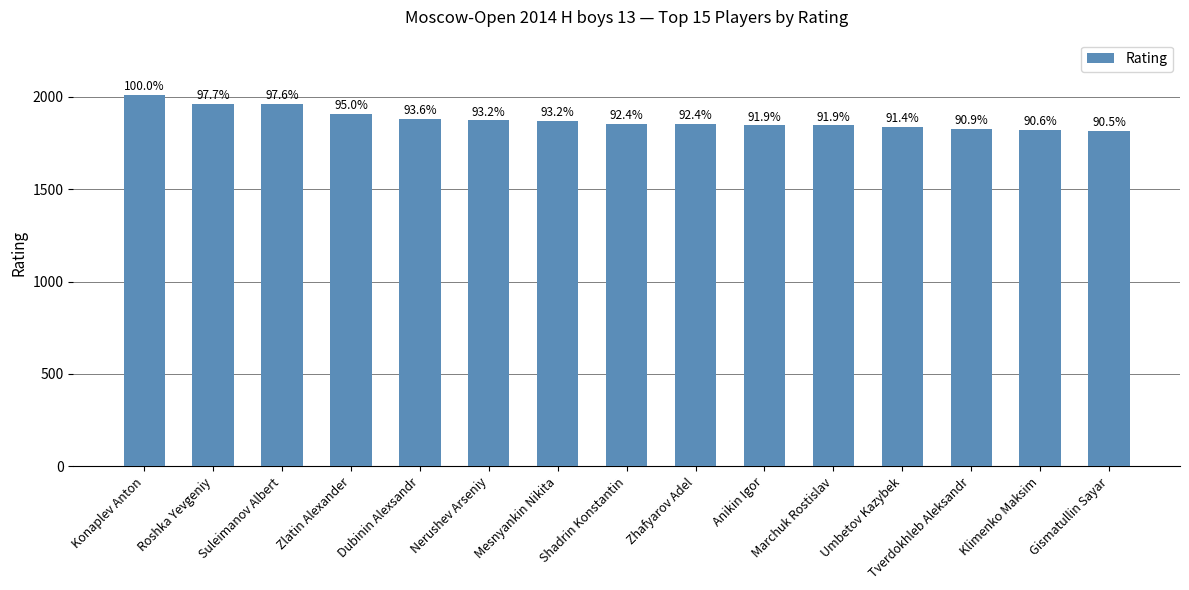

What position from the right is Suleimanov Albert?

13